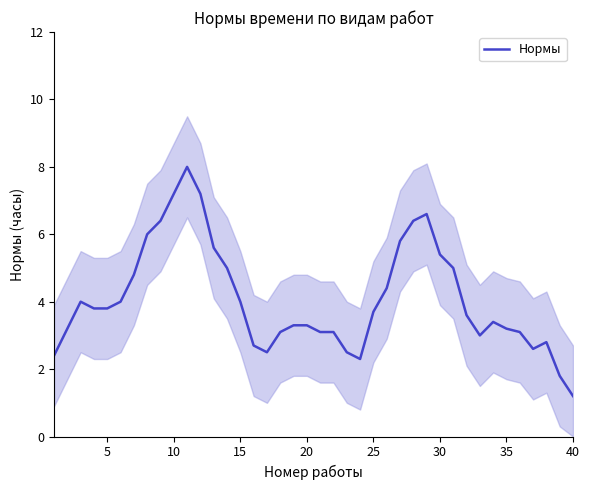

Is it true that Нормы equals 9.0 at 30?

False